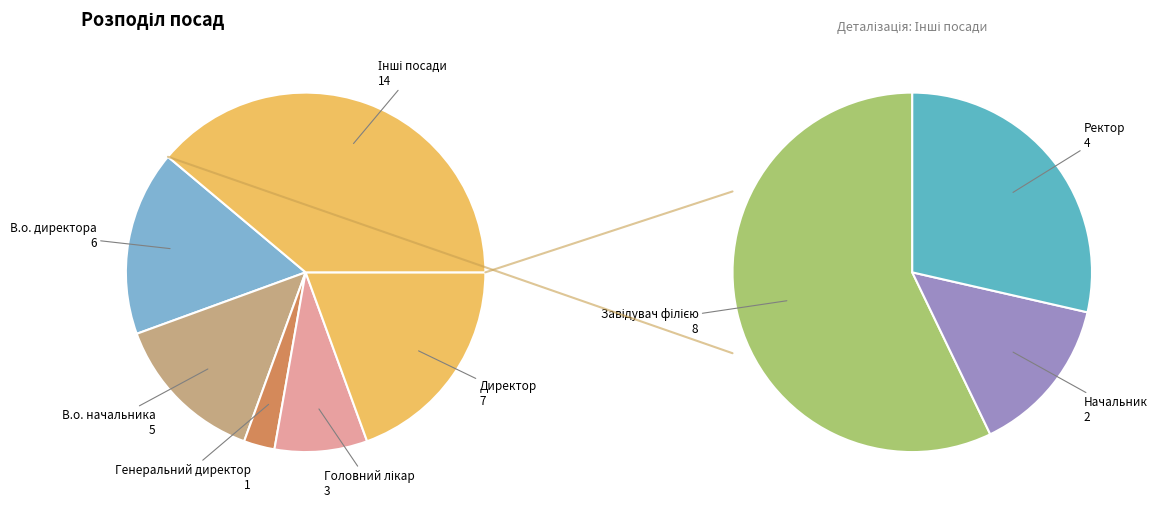

Count the number of slices in the pie.

8